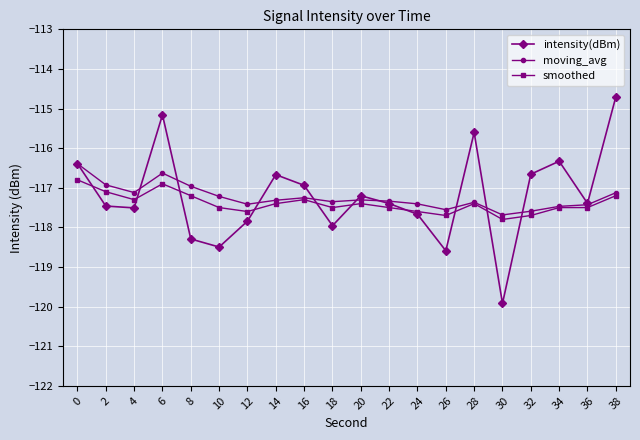

At which category does moving_avg reach its first local valley?

4